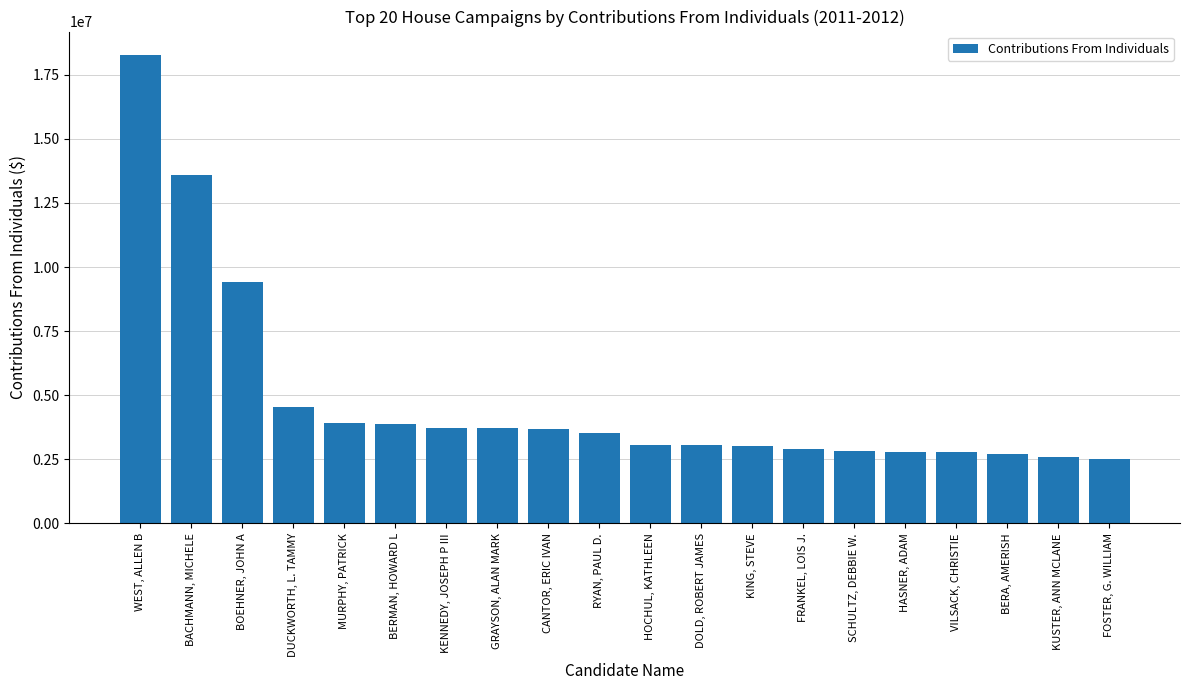

Is it true that the value at HOCHUL, KATHLEEN is 2108266.5?

False